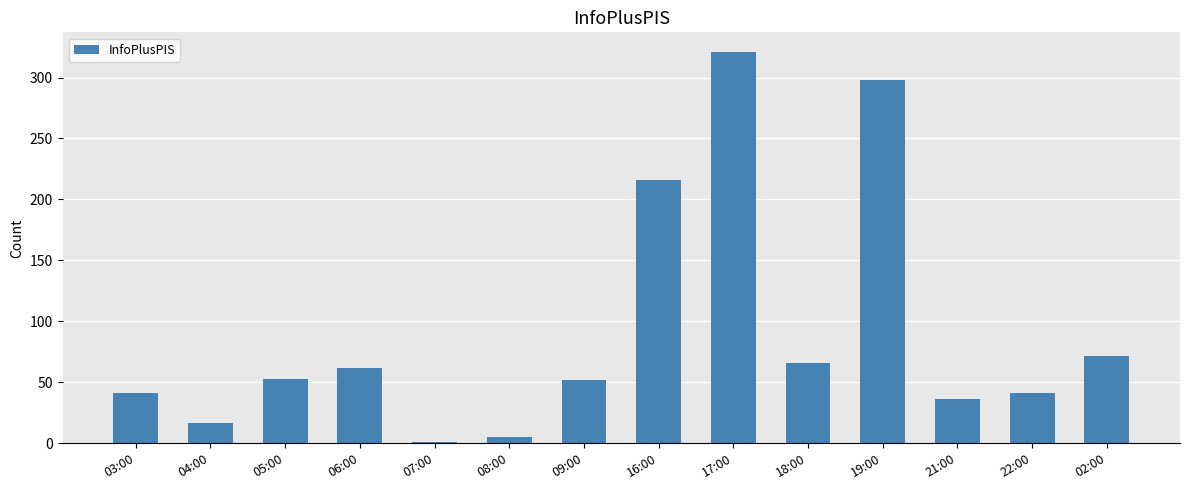

What is the sum of all values?

1281